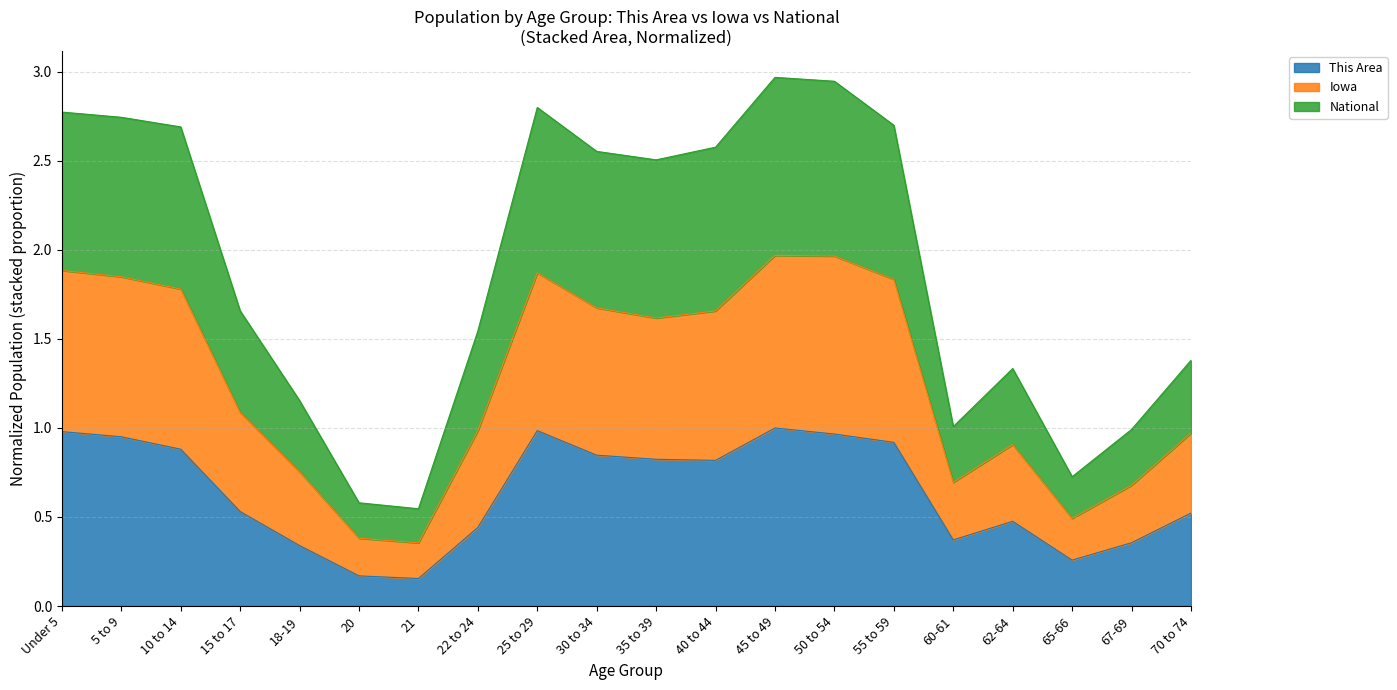

True or false: This Area and National cross at least once.

False